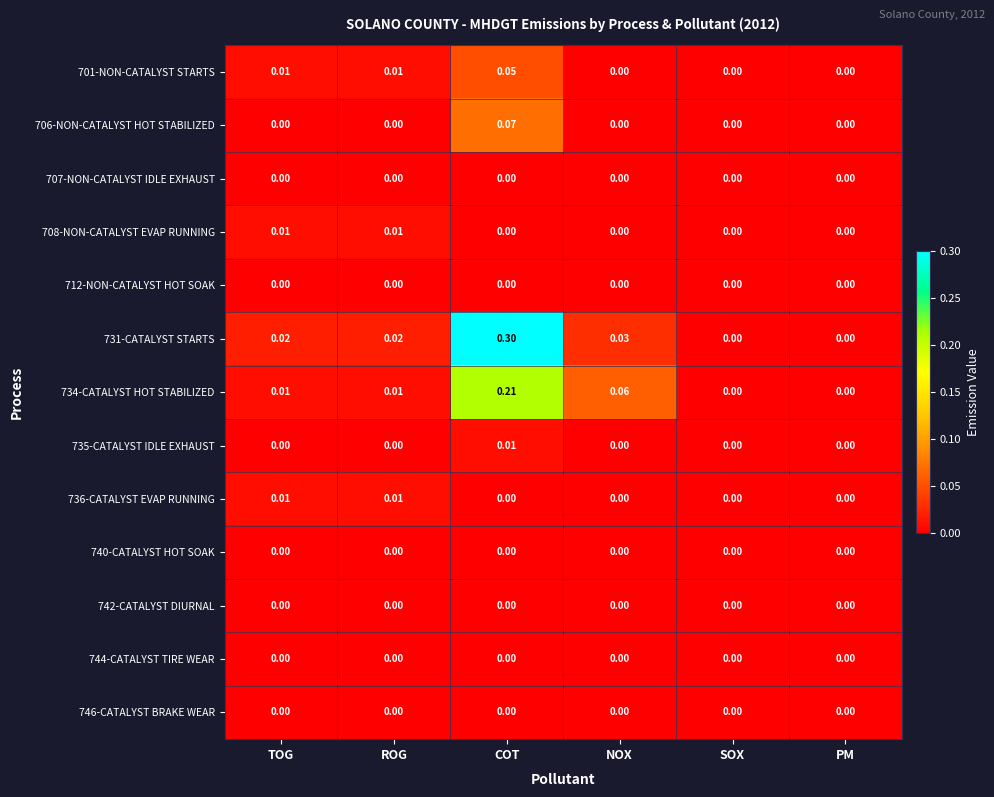

Which series has the largest total across all categories?

731-CATALYST STARTS